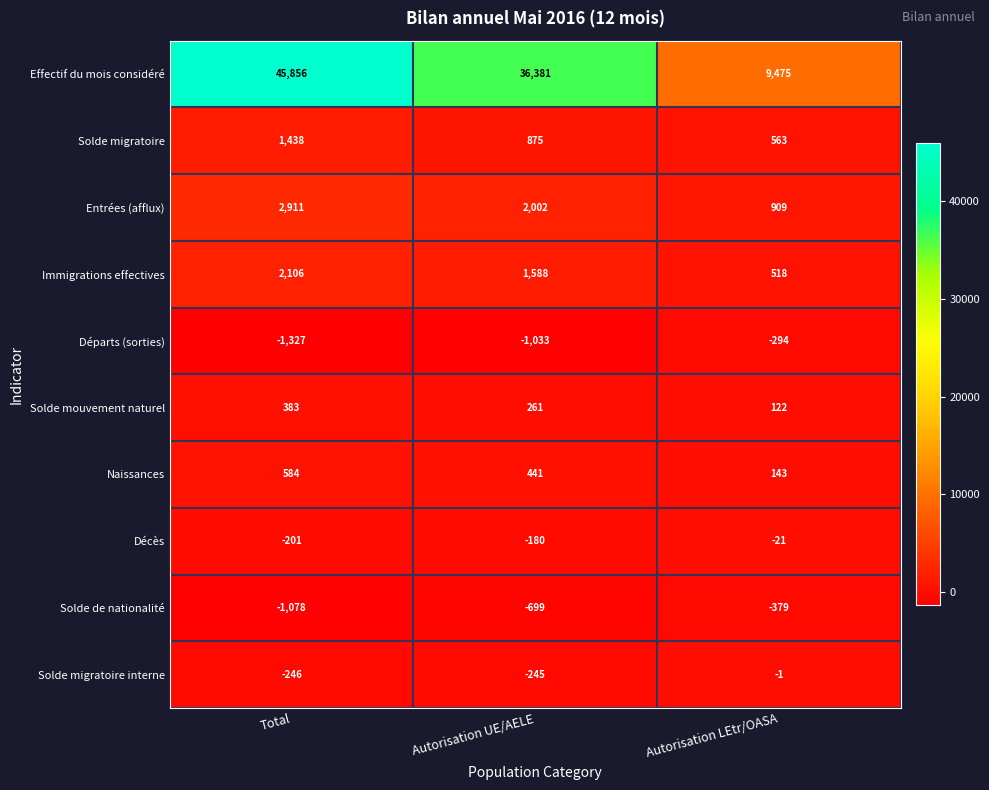

List the series in order of their peak value, highest first.

Effectif du mois considéré, Entrées (afflux), Immigrations effectives, Solde migratoire, Naissances, Solde mouvement naturel, Solde migratoire interne, Décès, Départs (sorties), Solde de nationalité